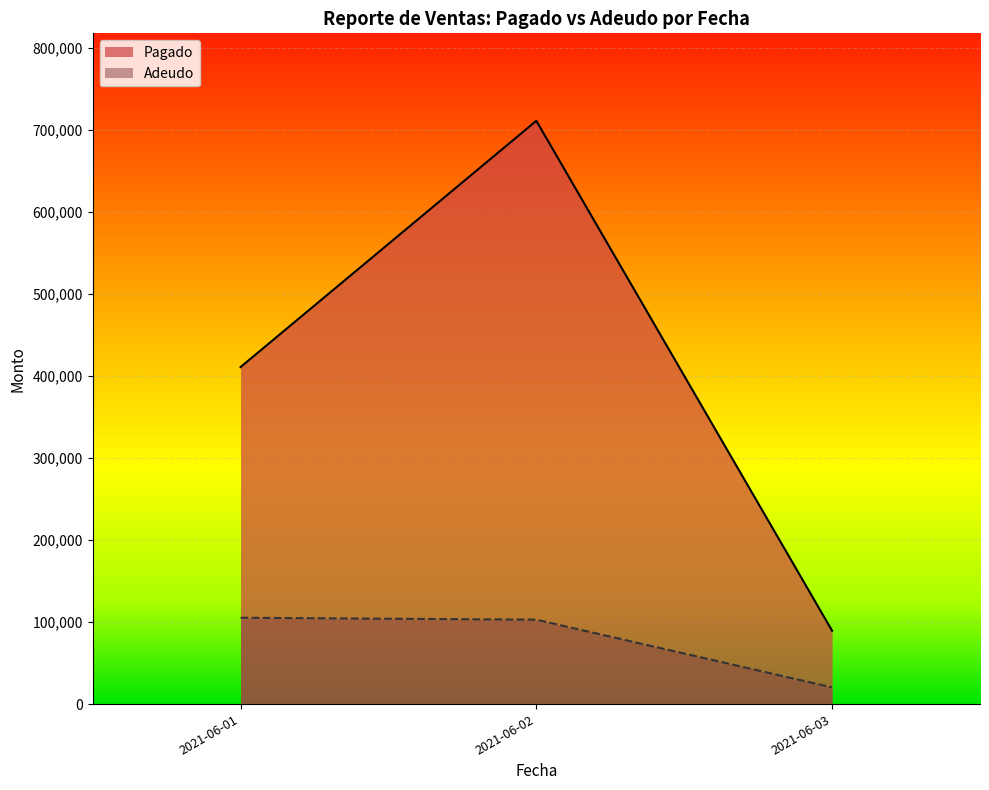

Read the Pagado value at 2021-06-03.

89410.0